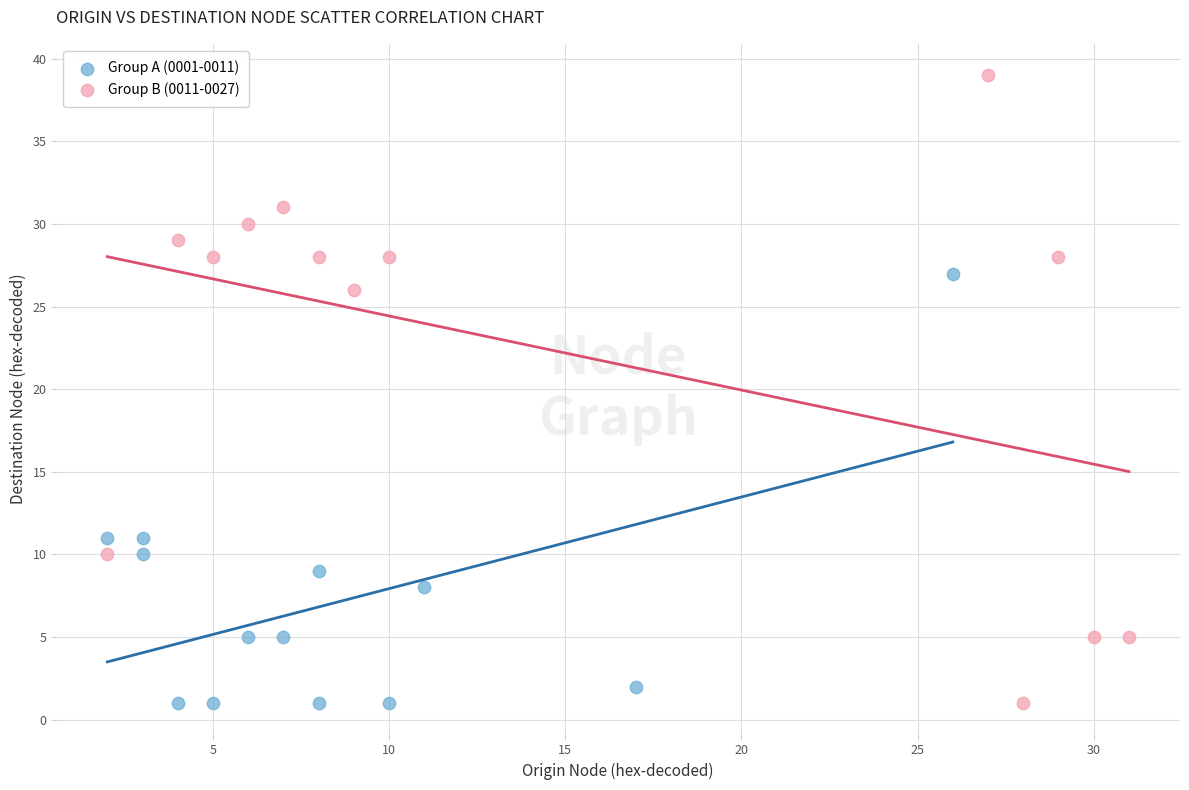

Which series has the widest spread of Y values?

Group B (0011-0027)